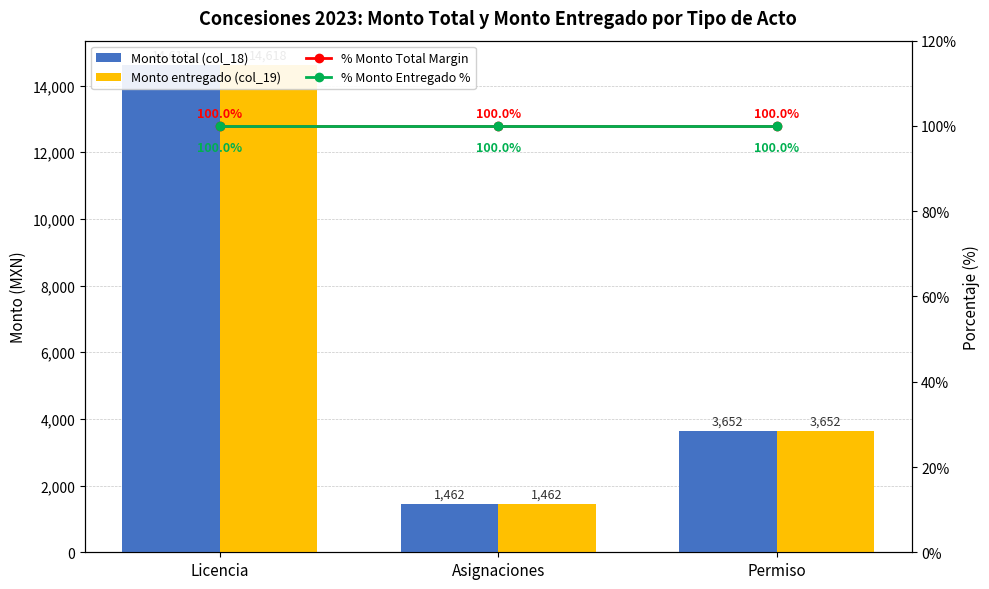

Are the bars horizontal?

No